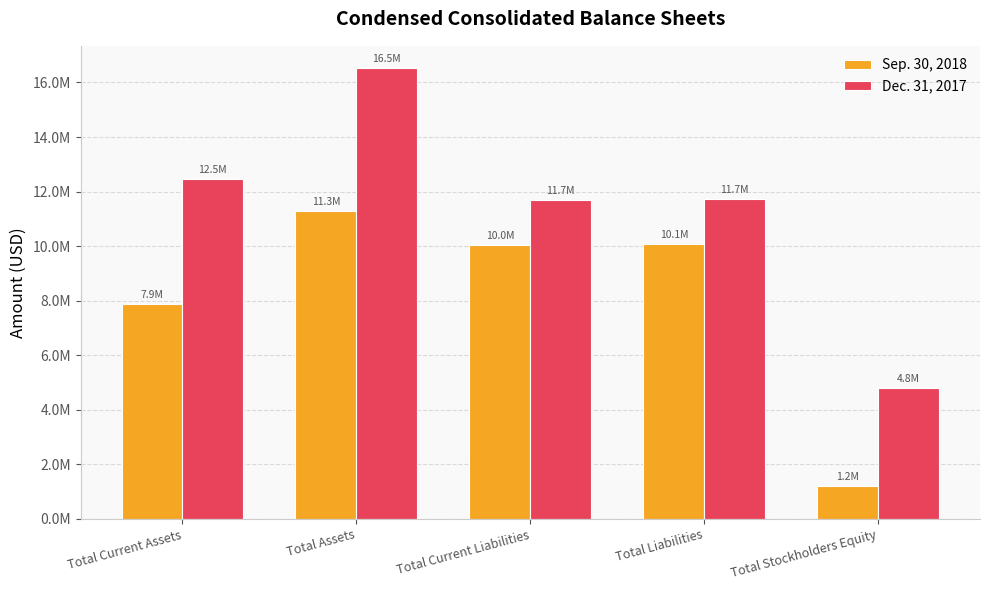

The value of Sep. 30, 2018 at Total Liabilities is 14183319. True or false?

False